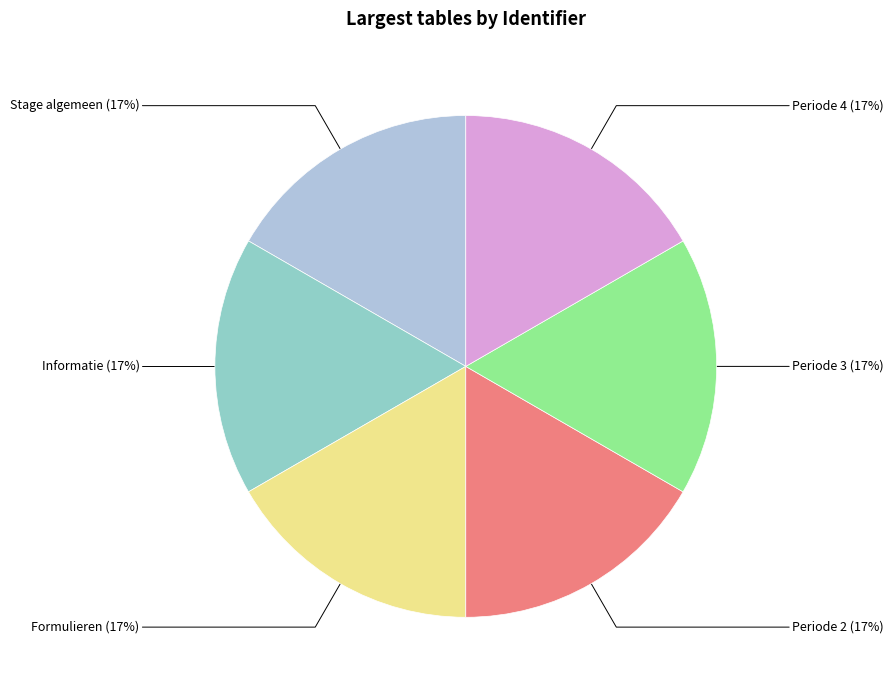

To the nearest percent, what is the average slice percentage?

17%